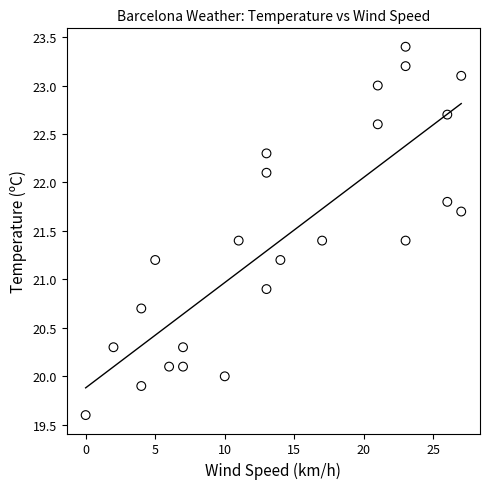

What Y value in the scatter plot is closest to 21?

20.9